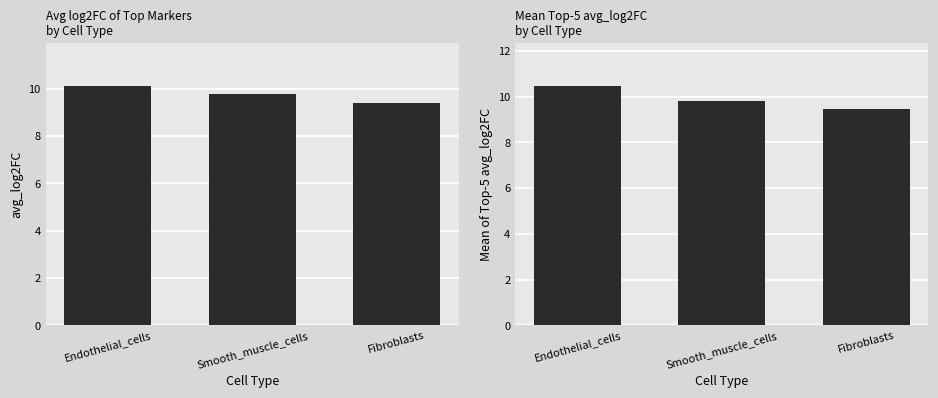

What is the difference between the maximum and minimum values in the mean top5 avg_log2FC series?

1.0